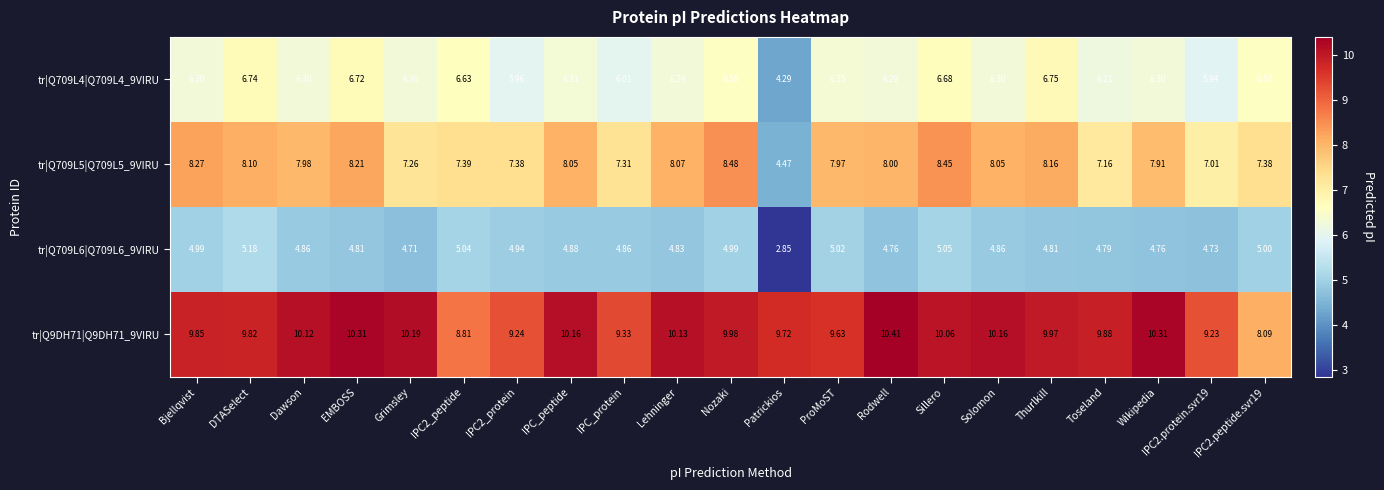

Where does the tr|Q9DH71|Q9DH71_9VIRU series first go above 9?

Bjellqvist